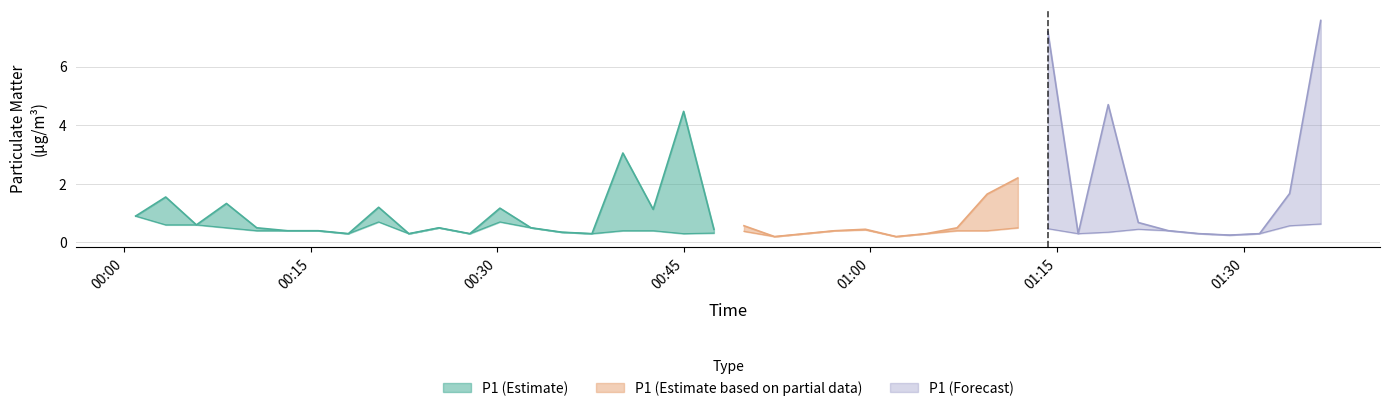

Reading left to right, list all the values displayed in this chart.

P1: 0=0.9	1=1.6	2=0.6	3=1.3	4=0.5	5=0.4	6=0.4	7=0.3	8=1.2	9=0.3	10=0.5	11=0.3	12=1.2	13=0.5	14=0.3	15=0.3	16=3.0	17=1.1	18=4.5	19=0.5	20=0.6	21=0.2	22=0.3	23=0.4	24=0.5	25=0.2	26=0.3	27=0.5	28=1.6	29=2.2	30=7.2	31=0.3	32=4.7	33=0.7	34=0.4	35=0.3	36=0.2	37=0.3	38=1.7	39=7.6
P2: 0=0.9	1=0.6	2=0.6	3=0.5	4=0.4	5=0.4	6=0.4	7=0.3	8=0.7	9=0.3	10=0.5	11=0.3	12=0.7	13=0.5	14=0.3	15=0.3	16=0.4	17=0.4	18=0.3	19=0.3	20=0.4	21=0.2	22=0.3	23=0.4	24=0.4	25=0.2	26=0.3	27=0.4	28=0.4	29=0.5	30=0.5	31=0.3	32=0.3	33=0.5	34=0.4	35=0.3	36=0.2	37=0.3	38=0.6	39=0.6